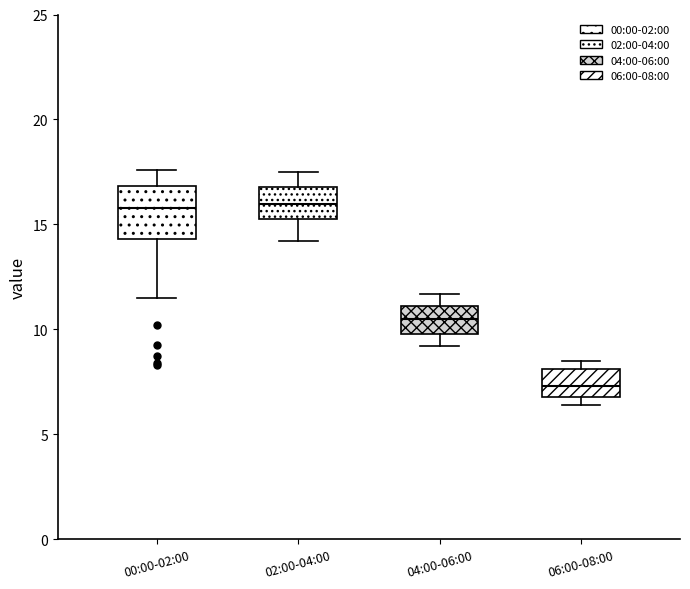

Reading left to right, transcribe this box plot: for each box, give where its median line is, the range the box spans, and where its two whiskers end, as read against the y-axis. The values are not printed on the chart, so give them approximately, as read against the axis.

00:00-02:00: median 16.0, box 14.5 to 17.0, whiskers 11.5 to 17.5
02:00-04:00: median 16.0, box 15.5 to 17.0, whiskers 14.0 to 17.5
04:00-06:00: median 10.5, box 10.0 to 11.0, whiskers 9.0 to 11.5
06:00-08:00: median 7.5, box 7.0 to 8.0, whiskers 6.5 to 8.5